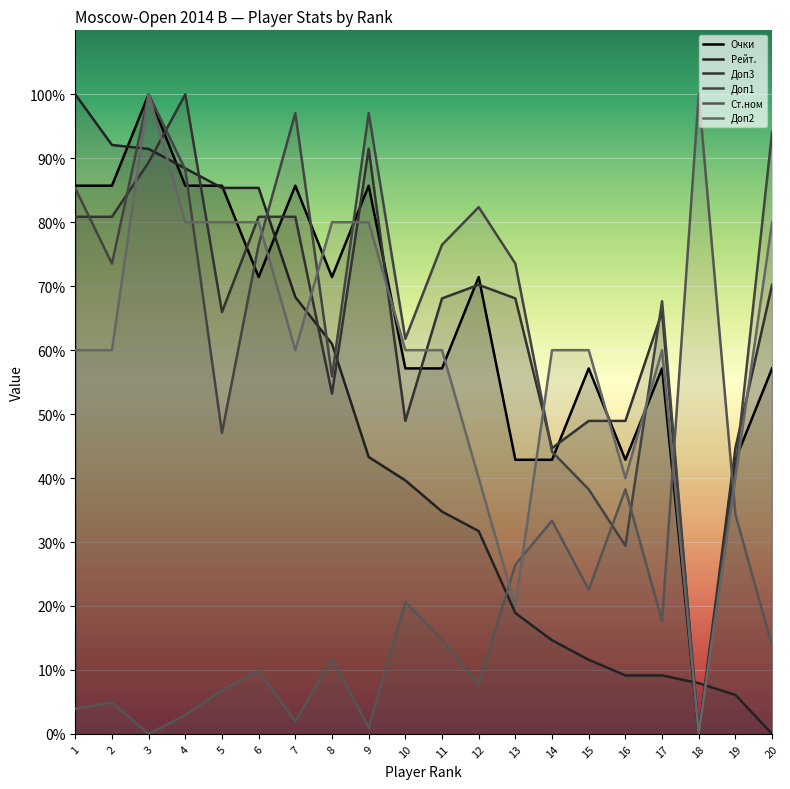

Does the chart display data point markers on the line(s)?

No